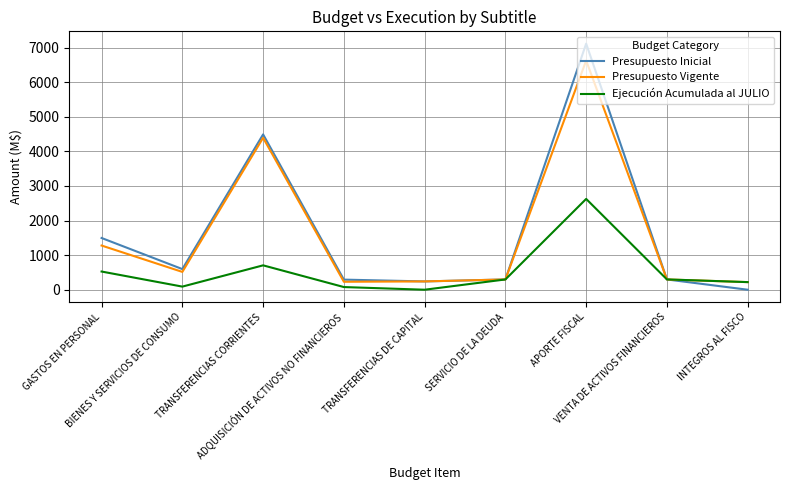

What is the maximum value for Presupuesto Vigente?

6627